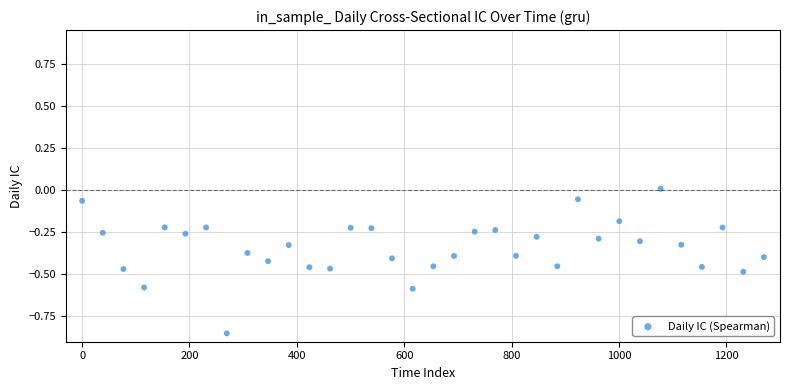

What is the range of Y values (max minus min)?

0.9